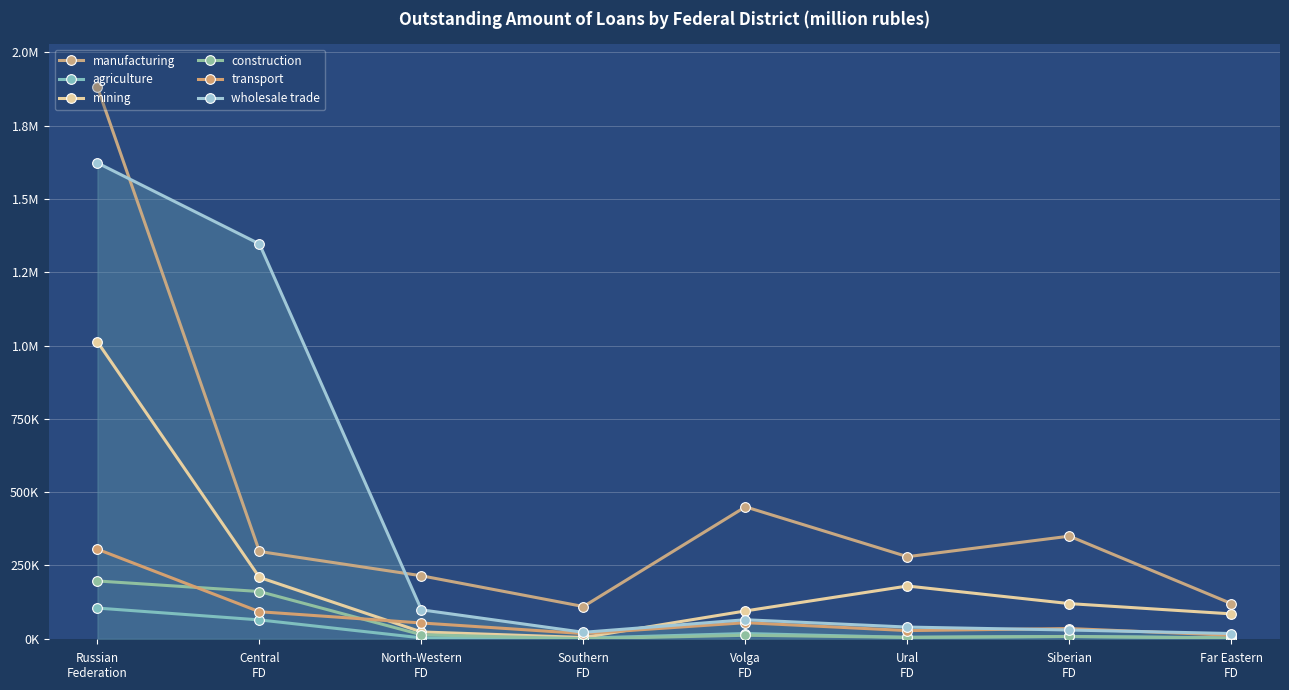

Does the chart display data point markers on the line(s)?

Yes